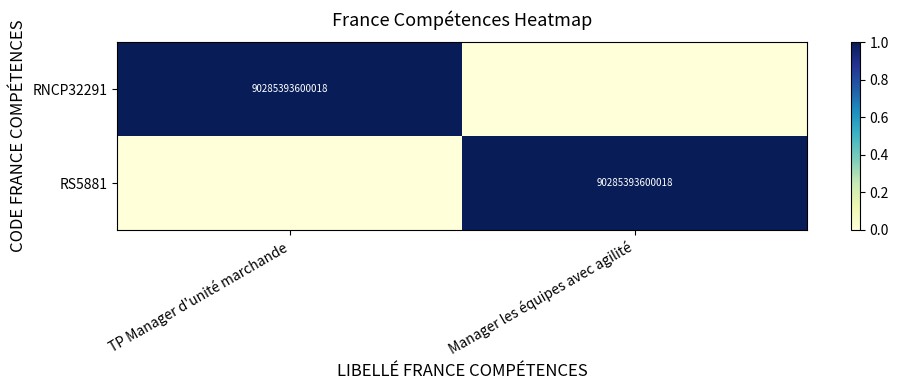

True or false: RNCP32291 has a value of 90285393600018 at TP Manager d'unité marchande.

True